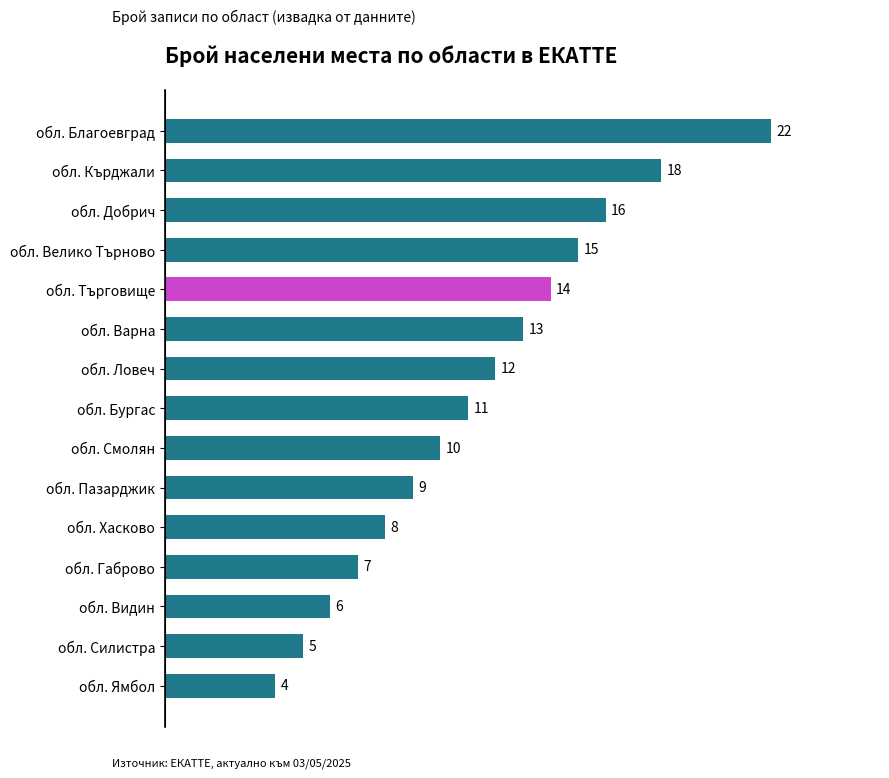

What is the sum of the values at обл. Велико Търново and обл. Видин?

21